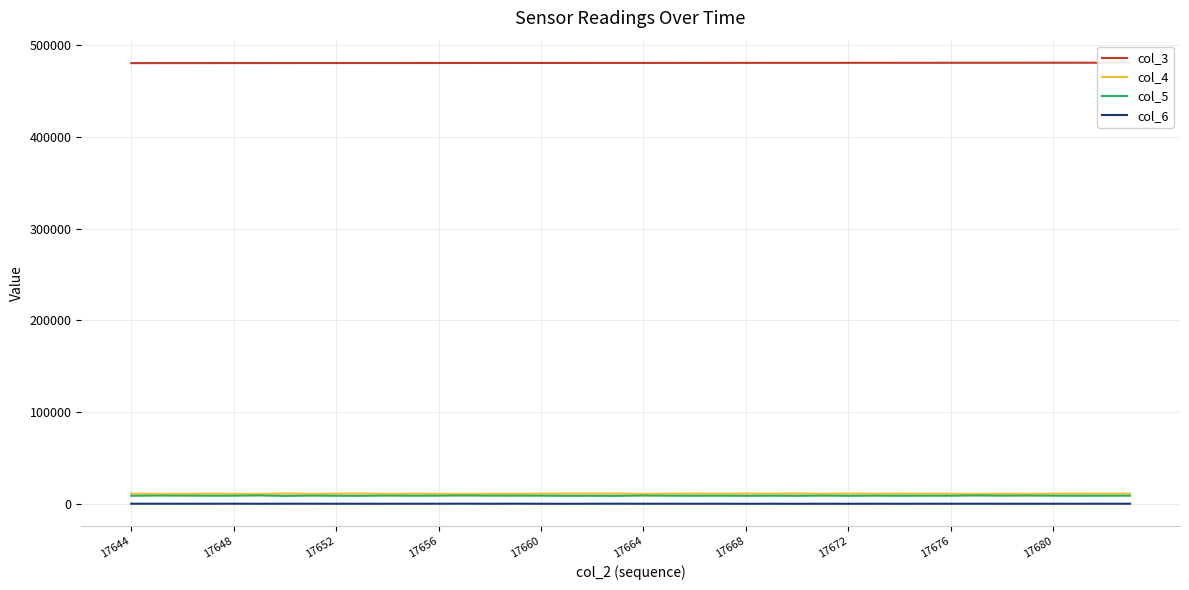

How many lines are shown in the chart?

4